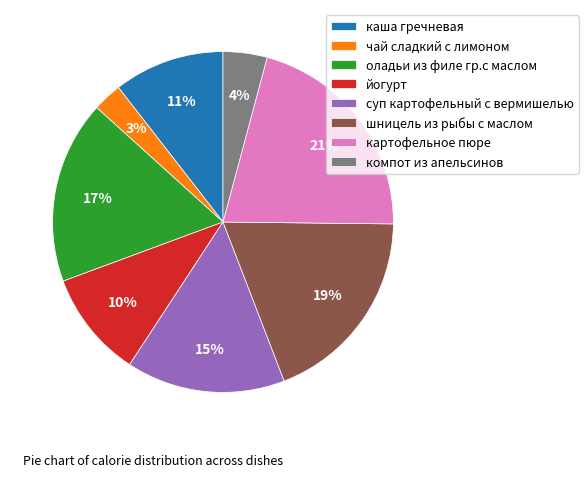

Do компот из апельсинов and оладьи из филе гр.с маслом together represent more than half of the pie?

No